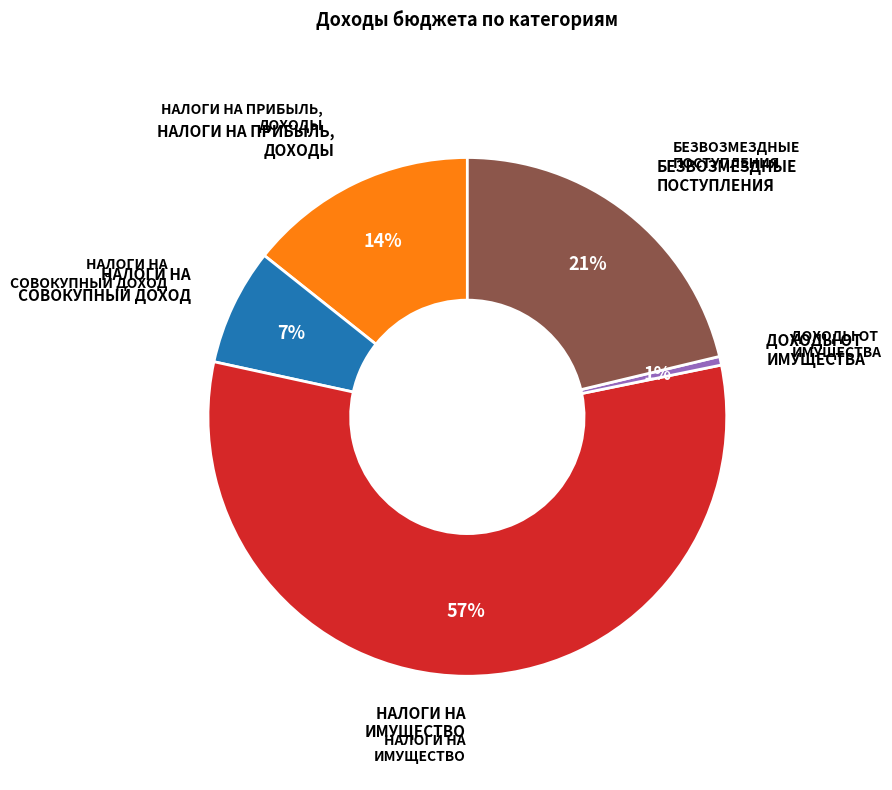

To the nearest percent, what portion does ДОХОДЫ ОТ ИМУЩЕСТВА represent?

1%